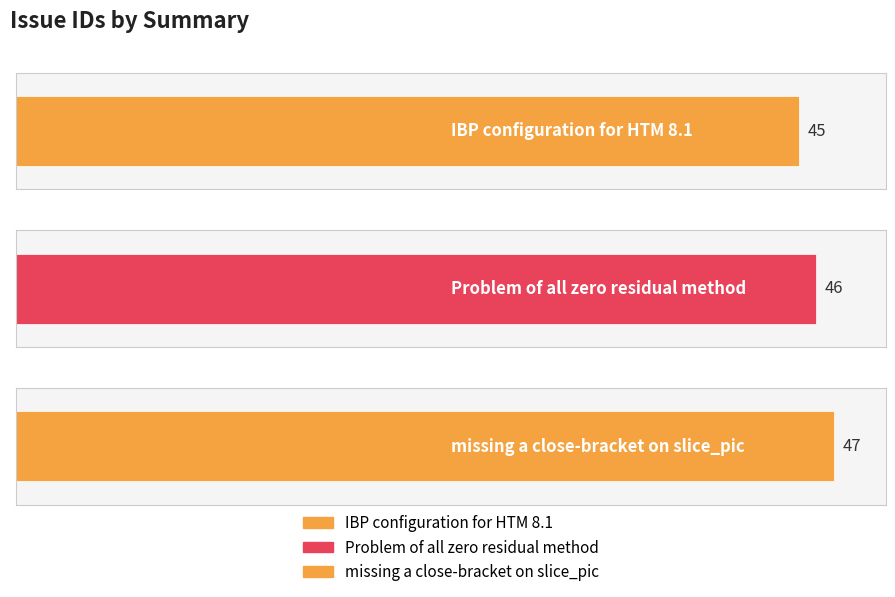

What position from the left is Problem of all zero residual method?

2